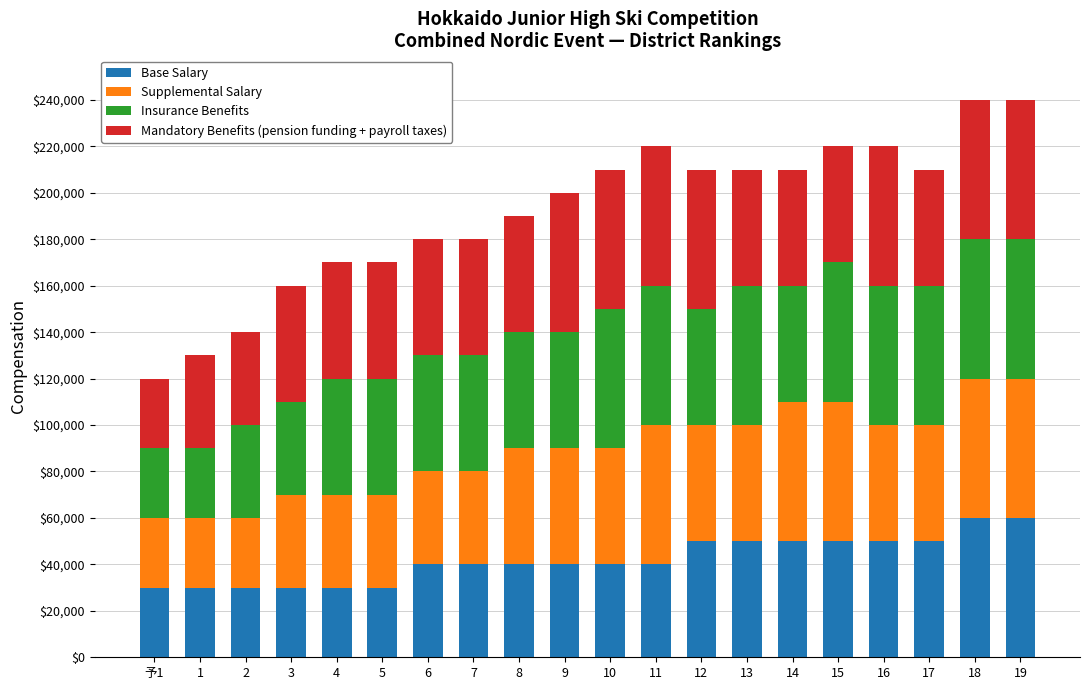

What is the lowest value of the Base Salary series?

30000